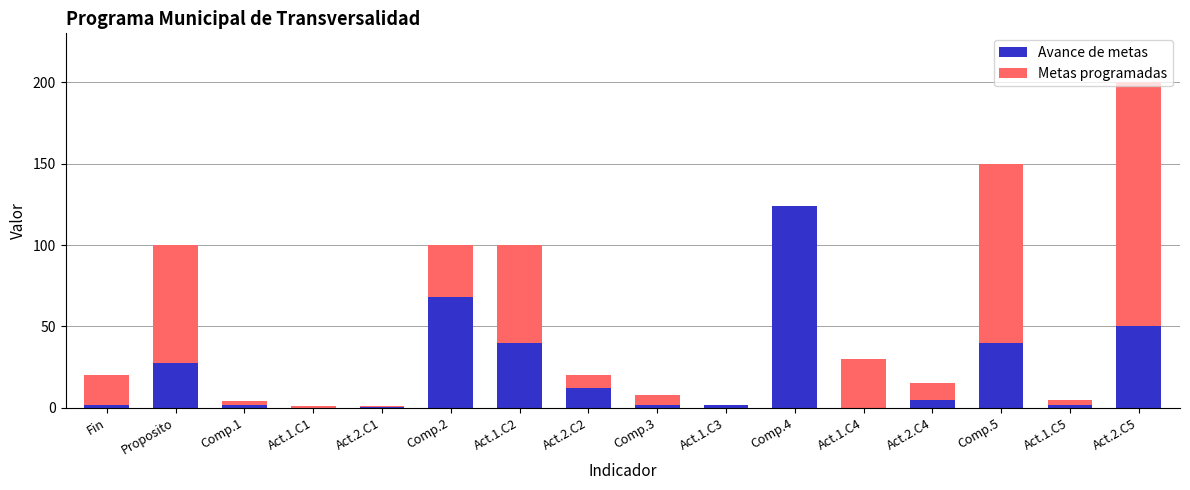

At which category is the sum across all series the highest?

Act.2.C5